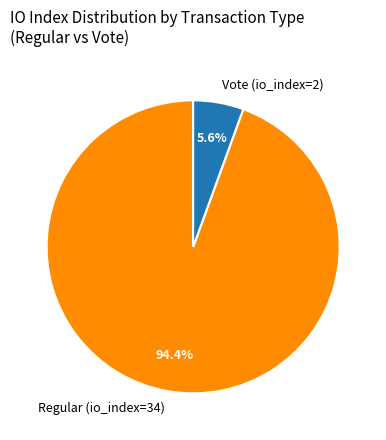

True or false: Vote (io_index=2) accounts for 6% of the total.

True